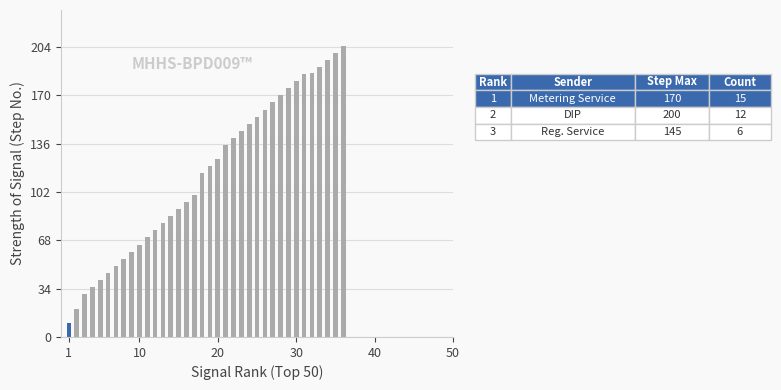

What is the sum of all values?

4101